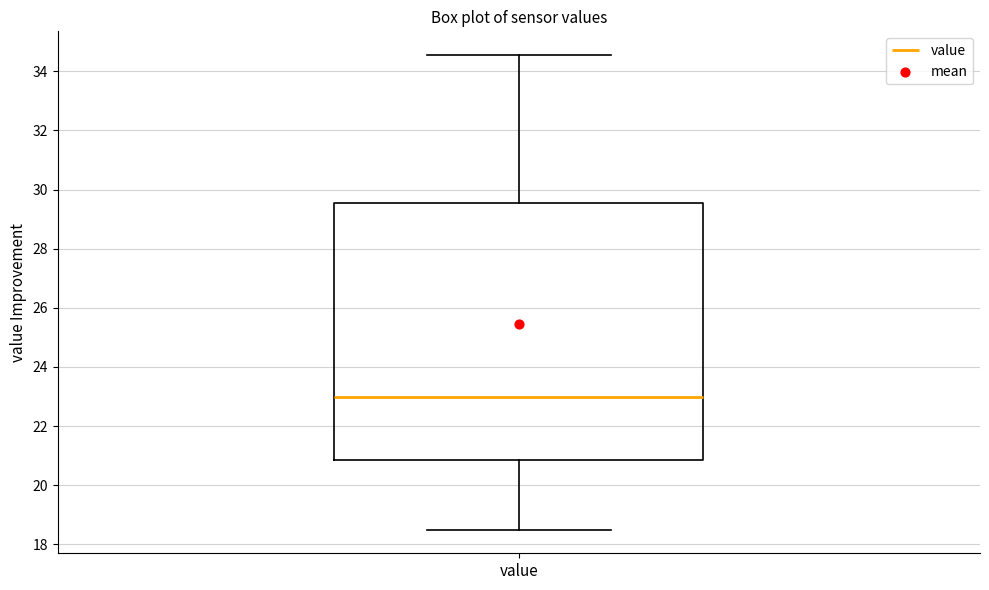

Transcribe this box plot: give where the median line is, the range the box spans, and where the two whiskers end, as read against the y-axis. The values are not printed on the chart, so give them approximately, as read against the axis.

median 23.0, box 20.8 to 29.6, whiskers 18.6 to 34.6